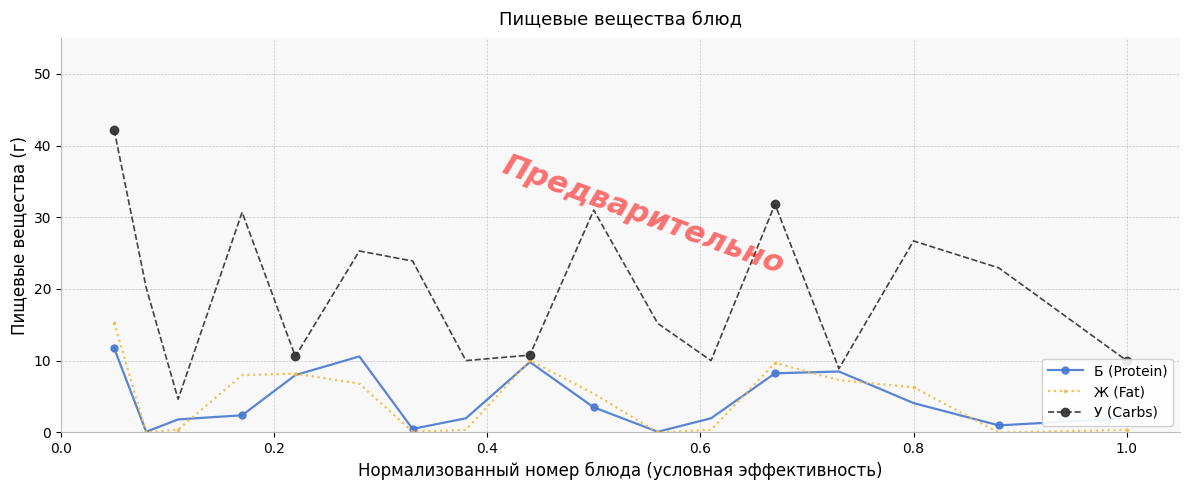

How many categories are shown in the chart?

17